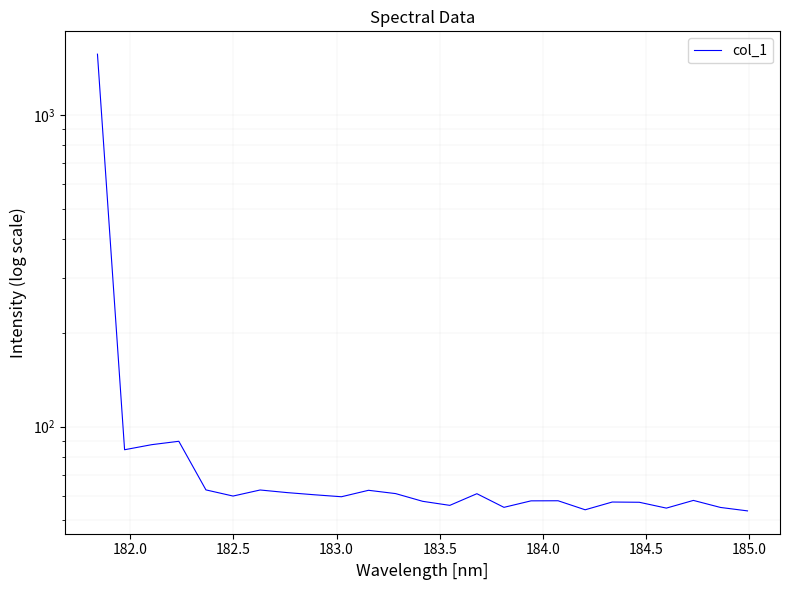

How many data points does each series have?

25